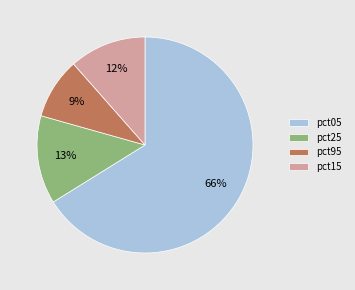

Does any single category account for the majority?

Yes